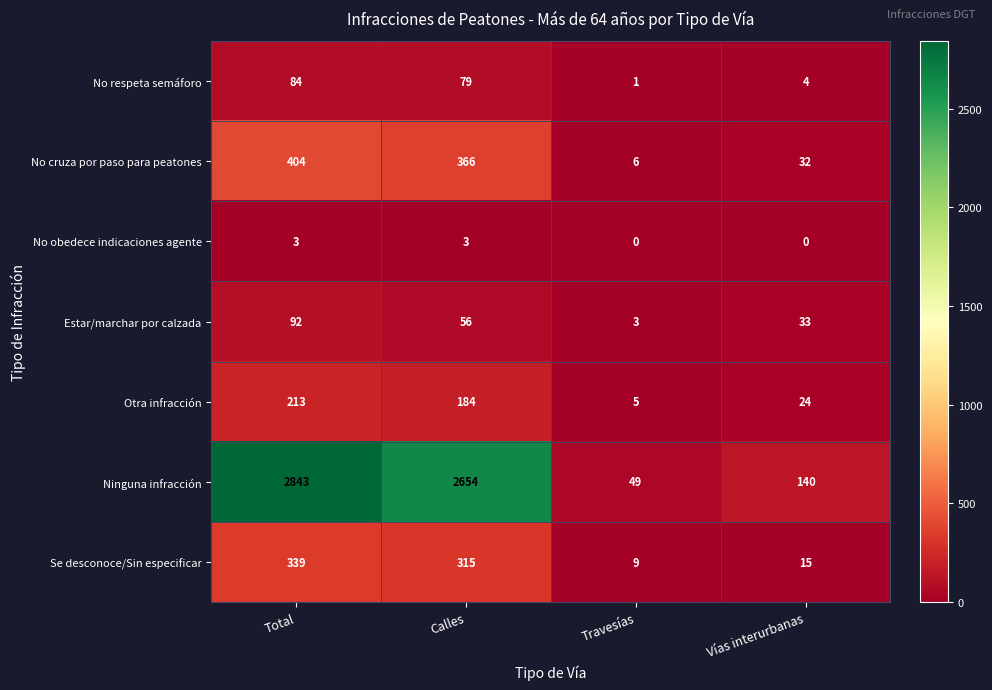

Rank the series at Vías interurbanas from highest to lowest value.

Ninguna infracción, Estar/marchar por calzada, No cruza por paso para peatones, Otra infracción, Se desconoce/Sin especificar, No respeta semáforo, No obedece indicaciones agente